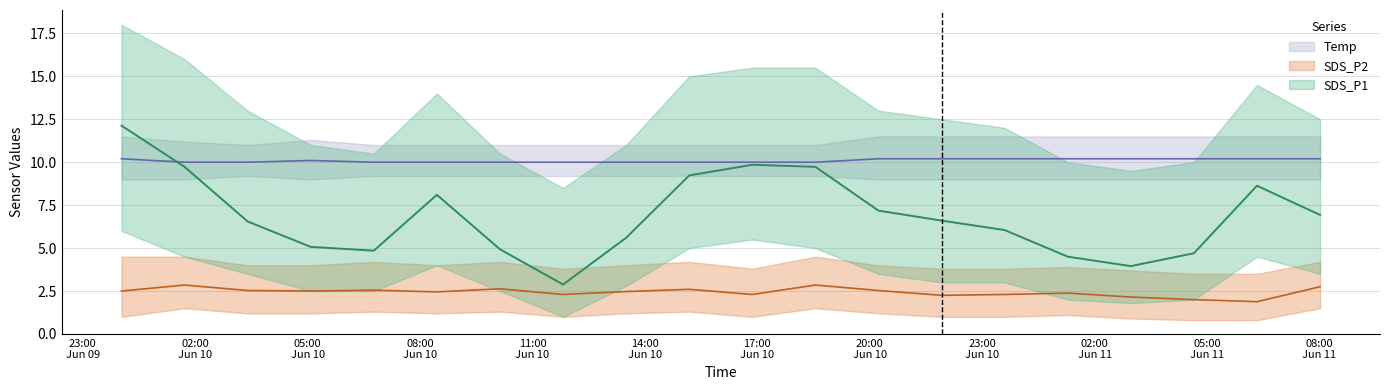

Between 2022/06/10 05:05 and 2022/06/10 15:11, which is larger?

2022/06/10 15:11